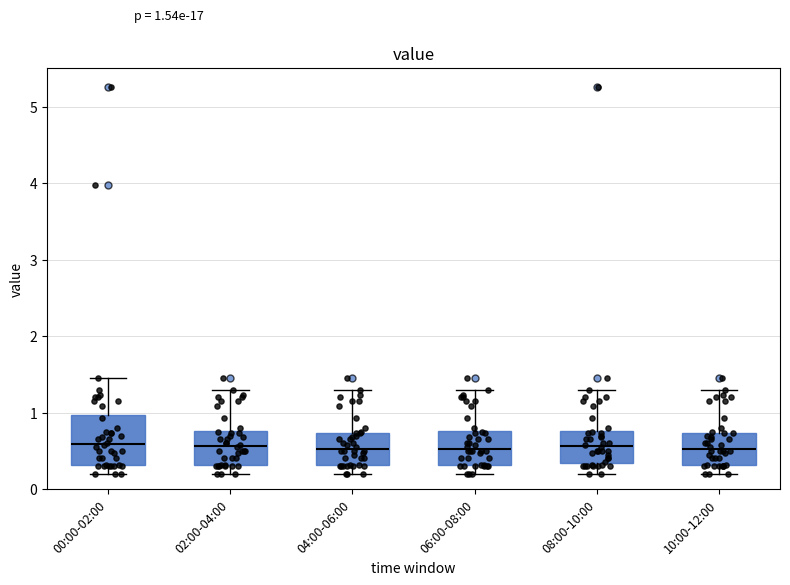

Which box is the tallest, from its lower edge to its upper edge?

00:00-02:00